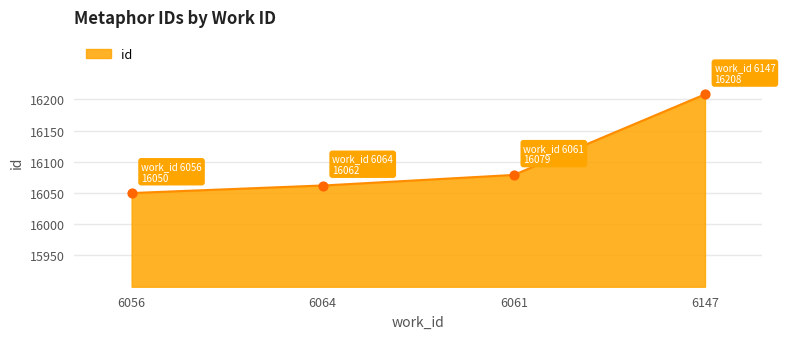

Which has a higher value, 6056 or 6061?

6061